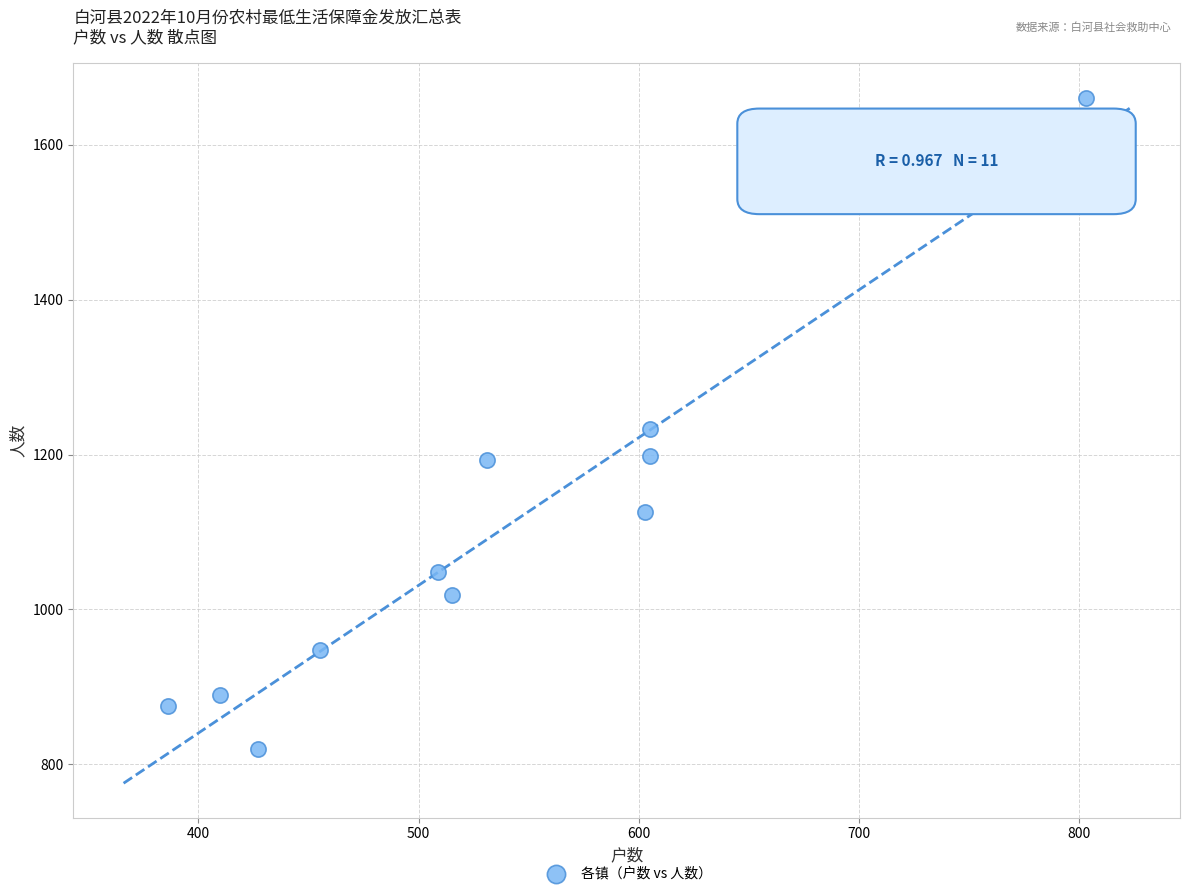

What is the average Y value?

1092